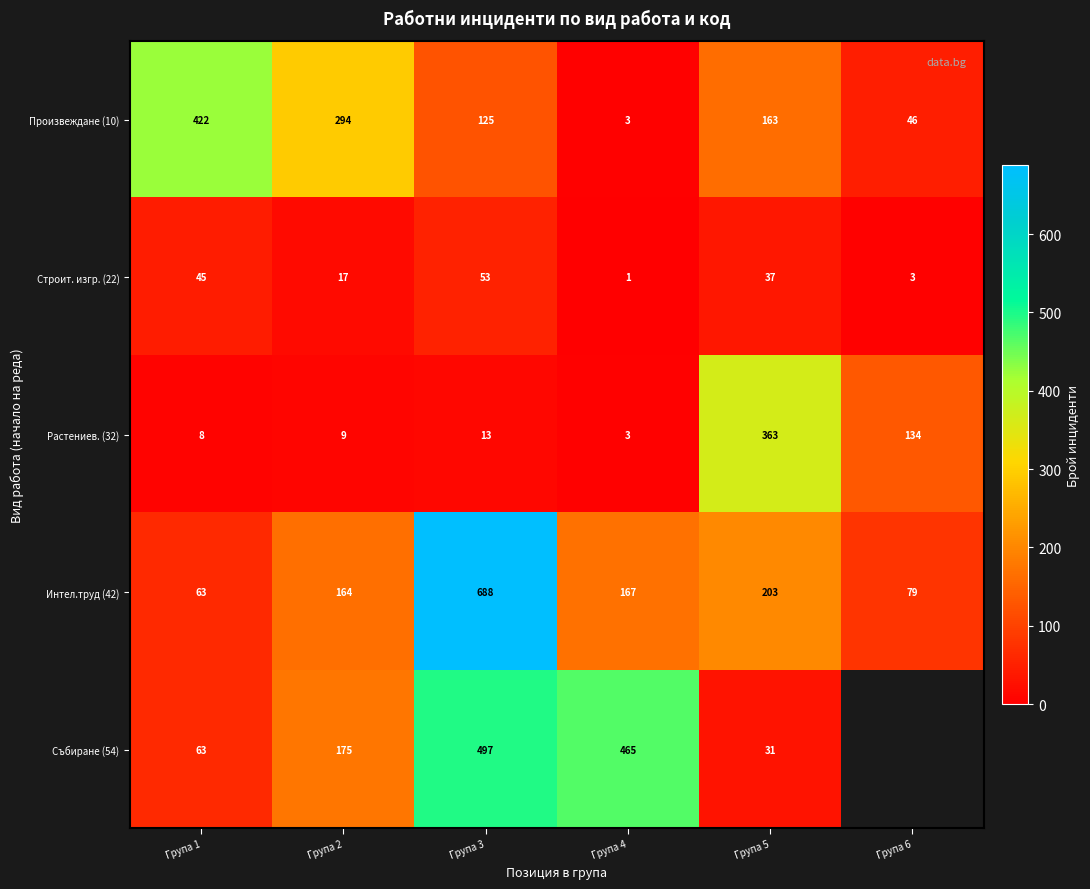

Which series changed the most between Група 1 and Група 3?

Интел.труд (42)